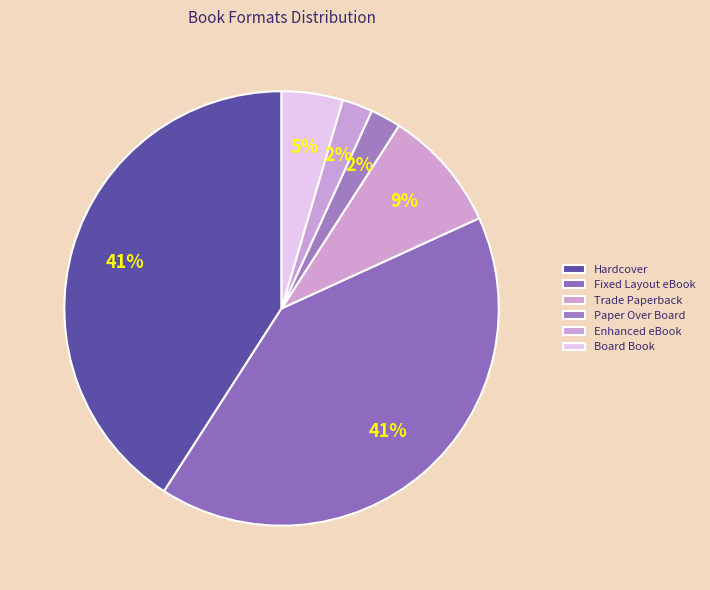

To the nearest percent, what percentage of the pie is Hardcover?

41%